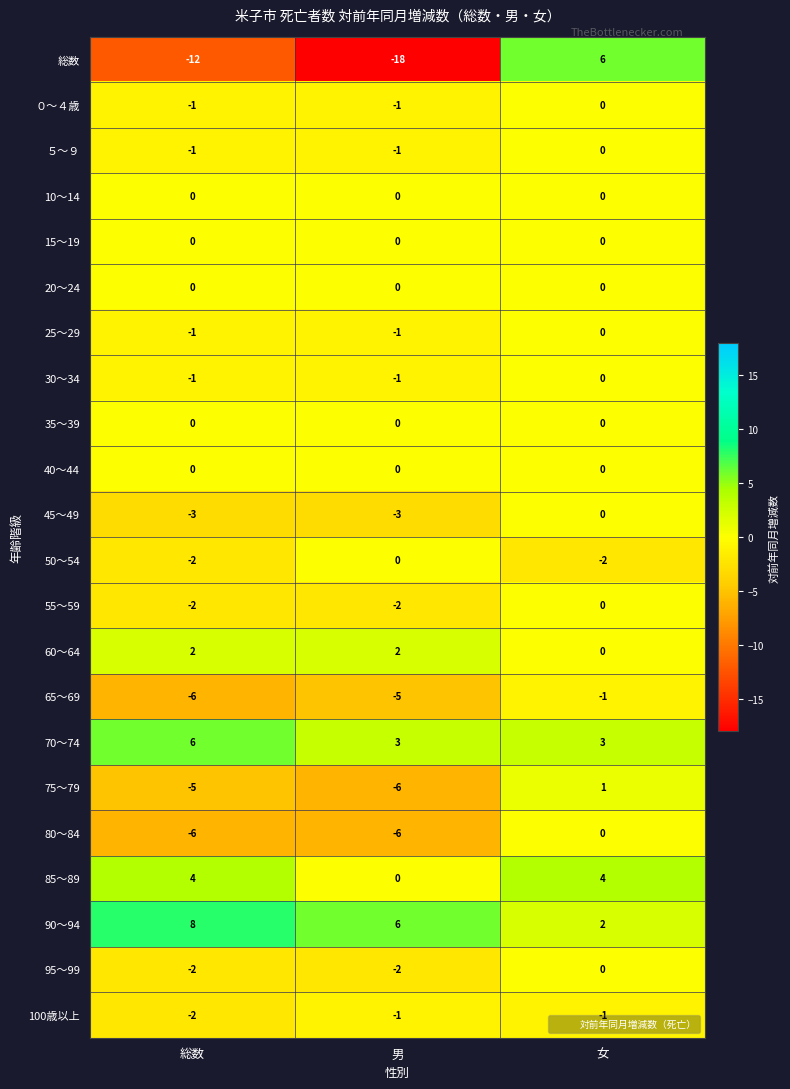

List the labels in order of 総数 value, largest first.

女, 総数, 男